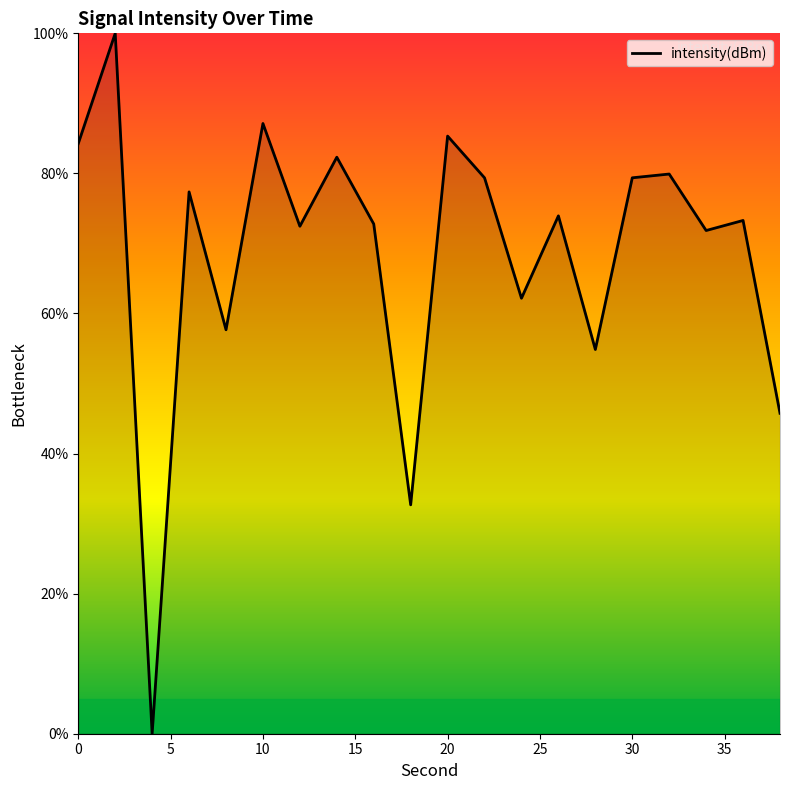

What is the difference between the maximum and minimum values?

100.0